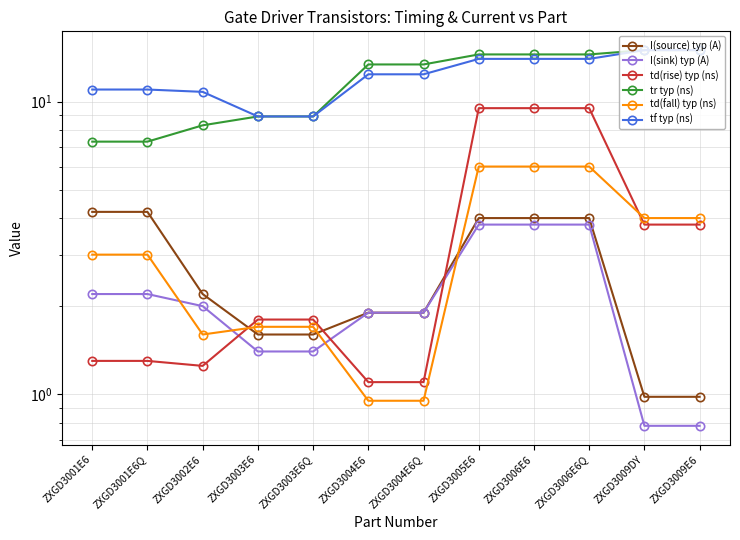

How many interior local valleys does the td(fall) typ (ns) series have?

1